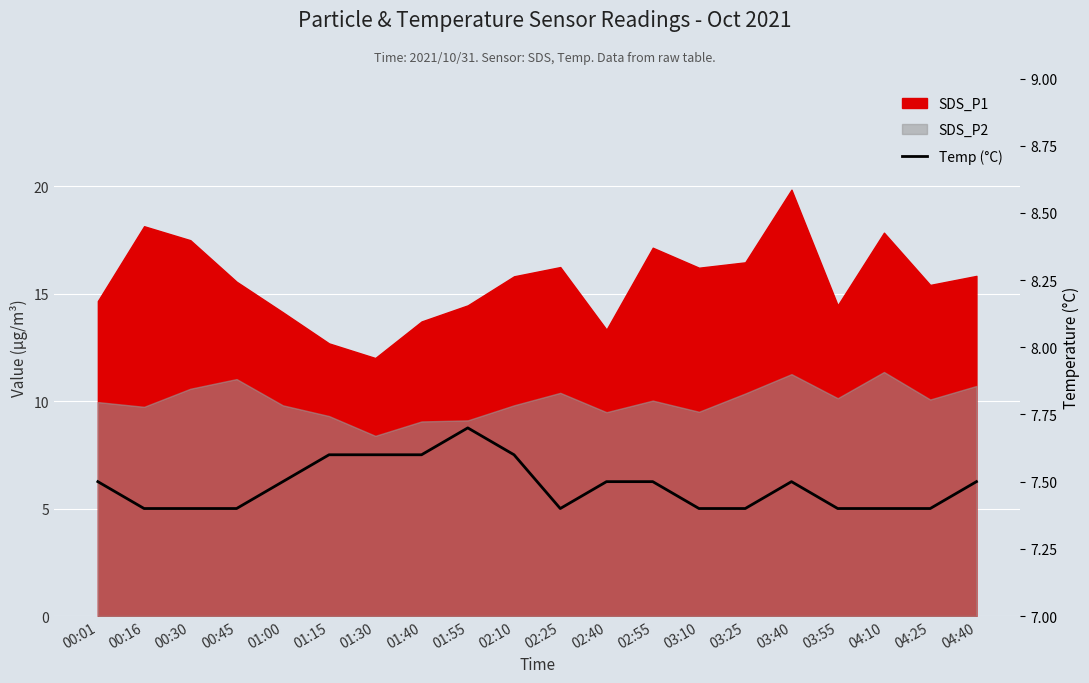

How many categories are shown in the chart?

20